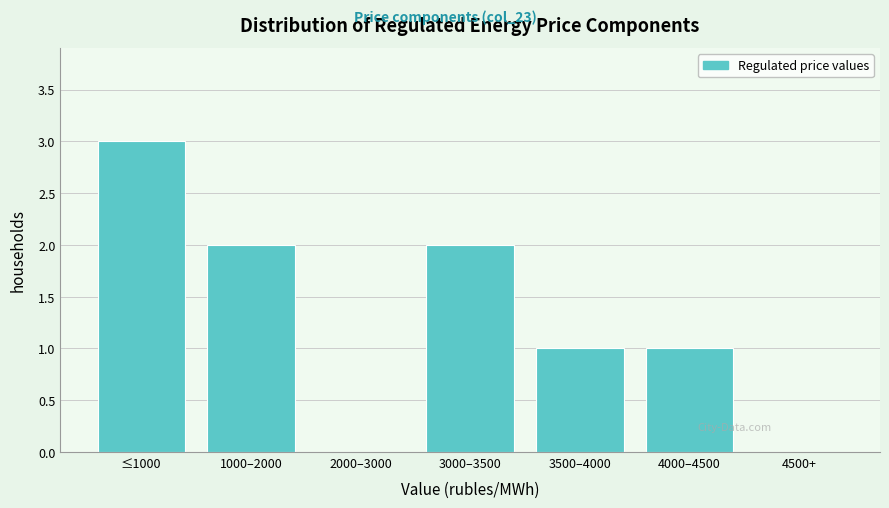

Reading left to right, extract all data points from this chart.

≤1000=3	1000–2000=2	2000–3000=0	3000–3500=2	3500–4000=1	4000–4500=1	4500+=0